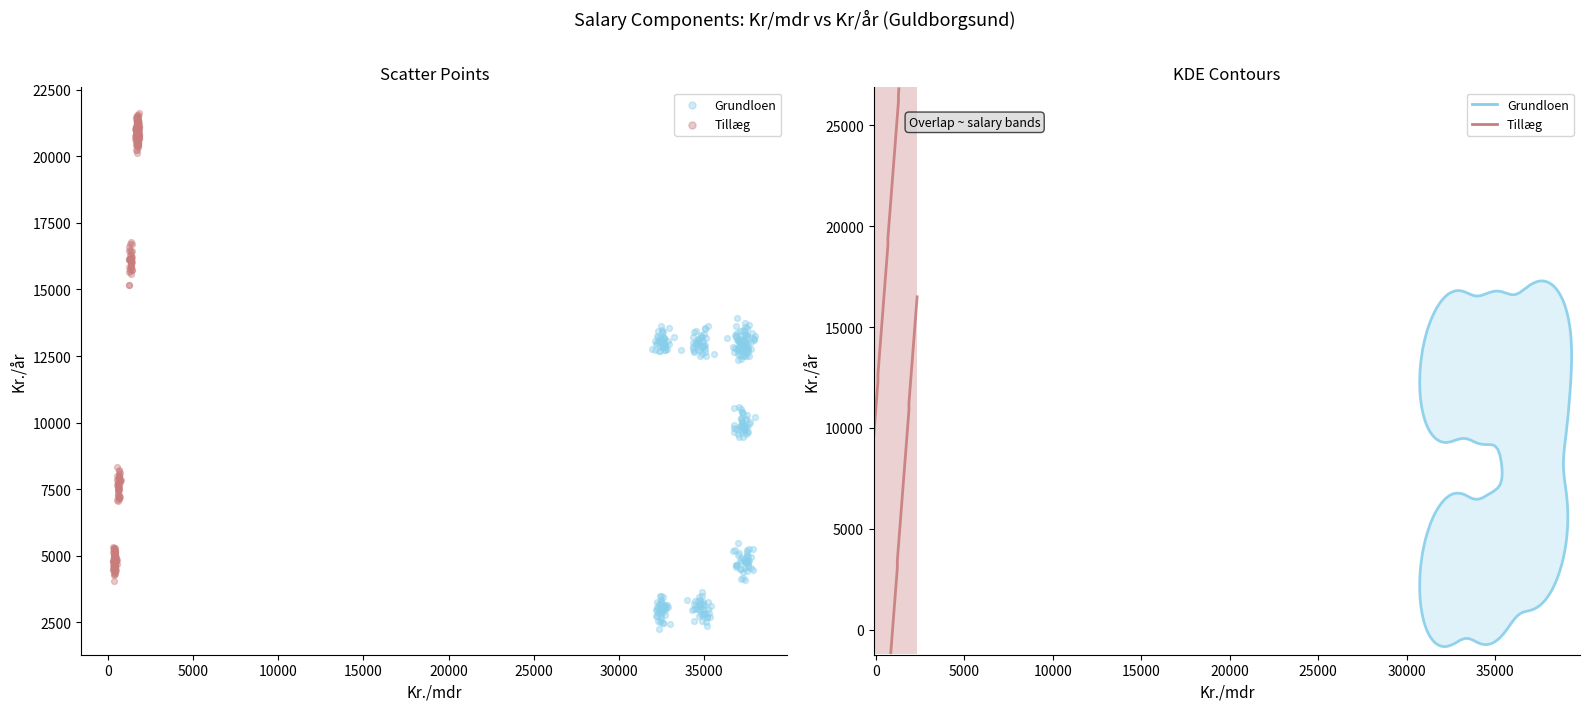

What are all the series names shown in the legend?

Grundloen, Tillæg